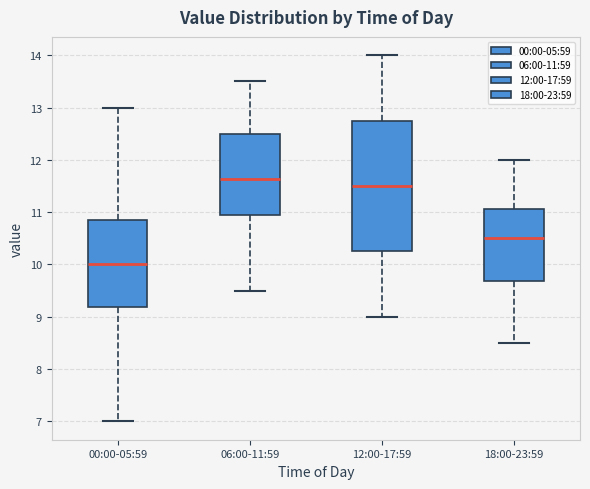

Which box's median line is the lowest?

00:00-05:59